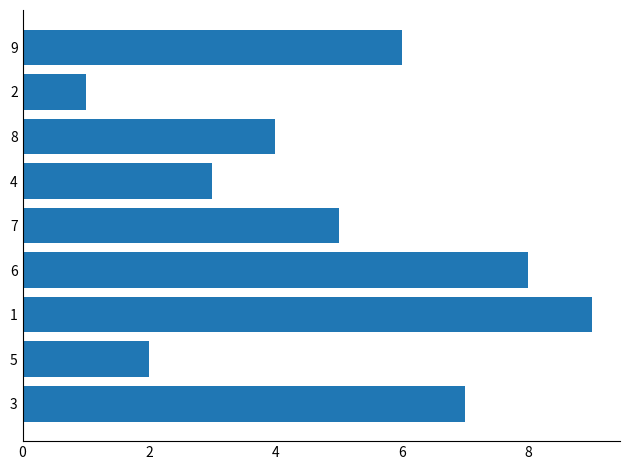

What is the greatest value displayed?

9